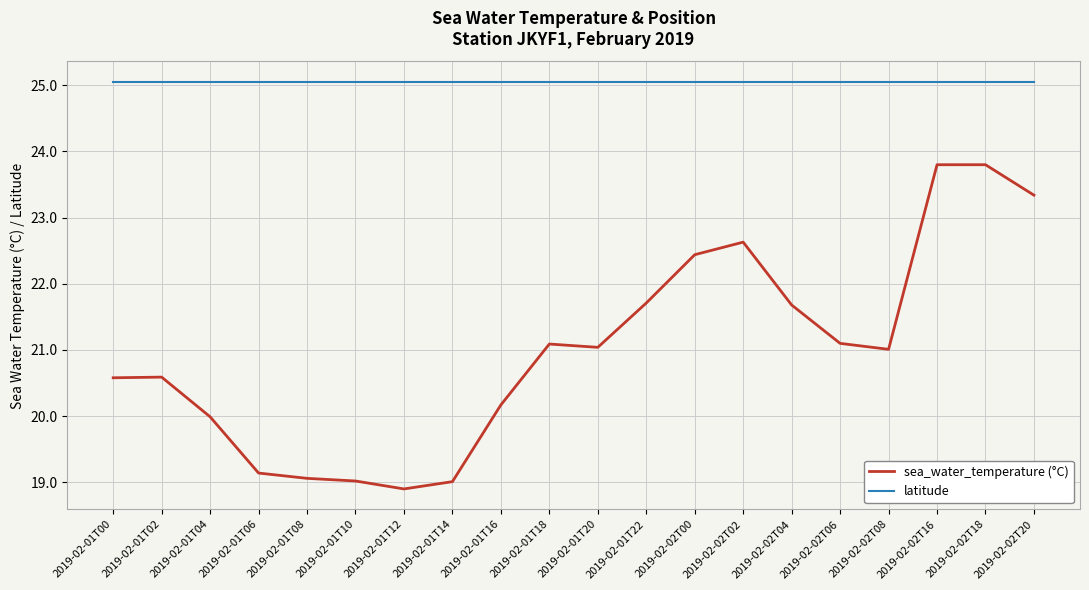

Reading left to right, extract all data points from this chart.

sea_water_temperature (°C): 20.6	20.6	20.0	19.1	19.1	19.0	18.9	19.0	20.2	21.1	21.0	21.7	22.4	22.6	21.7	21.1	21.0	23.8	23.8	23.3
latitude: 25.1	25.1	25.1	25.1	25.1	25.1	25.1	25.1	25.1	25.1	25.1	25.1	25.1	25.1	25.1	25.1	25.1	25.1	25.1	25.1